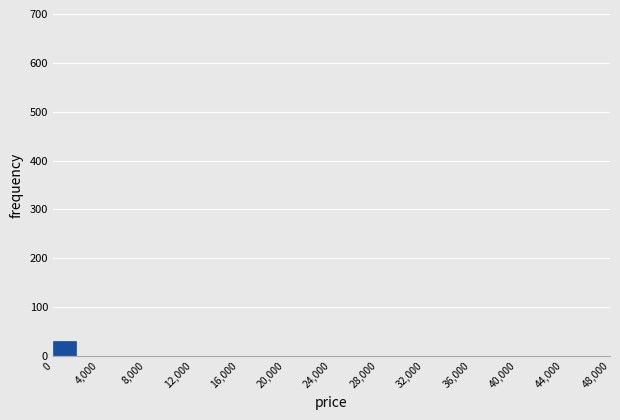

Which range on the x-axis has the tallest bar?

0 to 2000